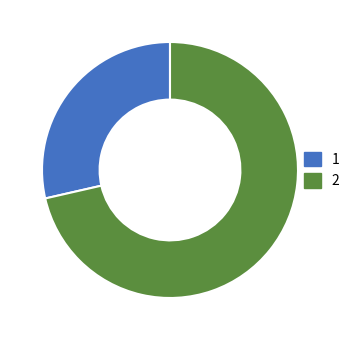

Which category accounts for the majority?

2